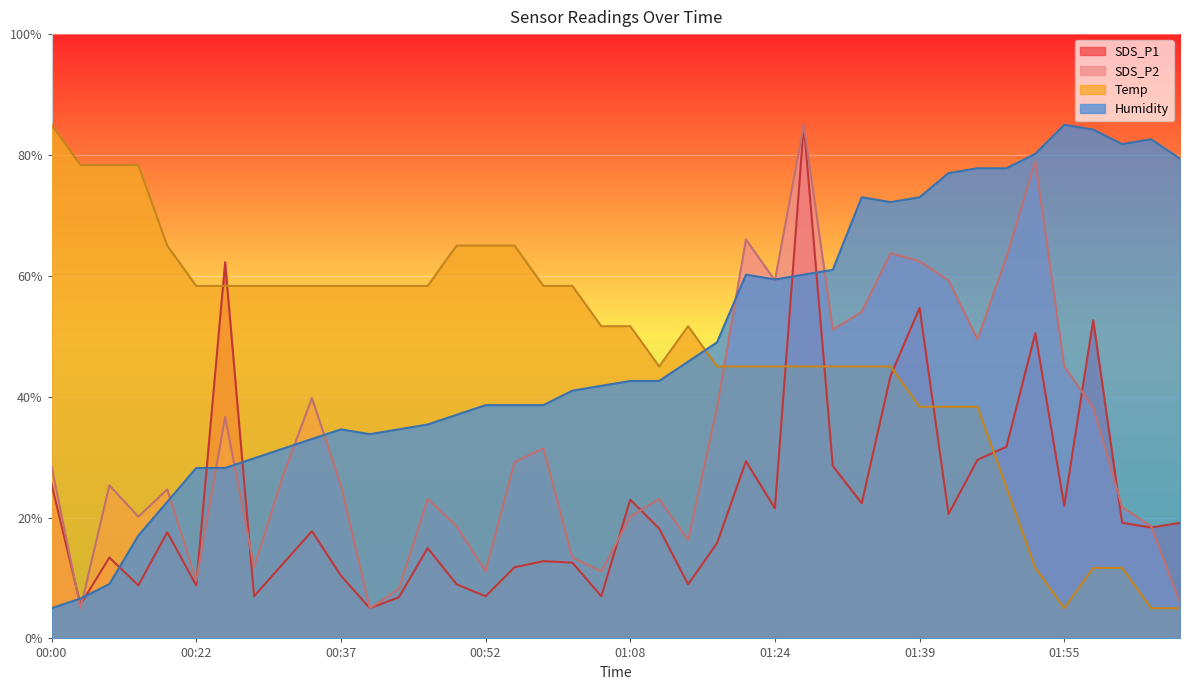

How many data points in SDS_P2 are less than 26?

20